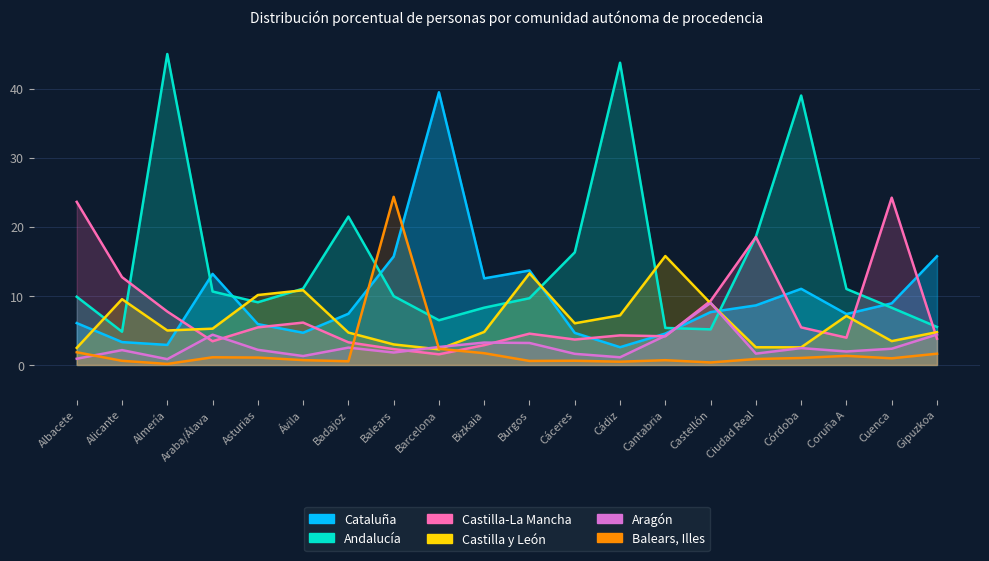

Reading left to right, extract all data points from this chart.

Cataluña: Albacete=6.1	Alicante=3.3	Almería=2.9	Araba/Álava=13.2	Asturias=5.9	Ávila=4.7	Badajoz=7.4	Balears=15.7	Barcelona=39.5	Bizkaia=12.5	Burgos=13.7	Cáceres=4.6	Cádiz=2.6	Cantabria=4.5	Castellón=7.7	Ciudad Real=8.6	Córdoba=11.0	Coruña A=7.4	Cuenca=8.9	Gipuzkoa=15.7
Andalucía: Albacete=9.9	Alicante=4.8	Almería=45.0	Araba/Álava=10.6	Asturias=9.1	Ávila=11.1	Badajoz=21.5	Balears=10.0	Barcelona=6.5	Bizkaia=8.3	Burgos=9.7	Cáceres=16.3	Cádiz=43.7	Cantabria=5.4	Castellón=5.2	Ciudad Real=18.6	Córdoba=39.0	Coruña A=11.0	Cuenca=8.3	Gipuzkoa=5.5
Castilla-La Mancha: Albacete=23.6	Alicante=12.7	Almería=7.7	Araba/Álava=3.4	Asturias=5.4	Ávila=6.1	Badajoz=3.3	Balears=2.3	Barcelona=1.5	Bizkaia=2.9	Burgos=4.5	Cáceres=3.7	Cádiz=4.3	Cantabria=4.2	Castellón=9.3	Ciudad Real=18.5	Córdoba=5.4	Coruña A=4.0	Cuenca=24.2	Gipuzkoa=3.8
Castilla y León: Albacete=2.5	Alicante=9.5	Almería=5.0	Araba/Álava=5.2	Asturias=10.1	Ávila=10.8	Badajoz=4.7	Balears=3.0	Barcelona=2.3	Bizkaia=4.8	Burgos=13.2	Cáceres=6.0	Cádiz=7.2	Cantabria=15.8	Castellón=8.9	Ciudad Real=2.6	Córdoba=2.5	Coruña A=7.1	Cuenca=3.5	Gipuzkoa=4.8
Aragón: Albacete=0.9	Alicante=2.1	Almería=0.8	Araba/Álava=4.4	Asturias=2.2	Ávila=1.3	Badajoz=2.5	Balears=1.8	Barcelona=2.6	Bizkaia=3.2	Burgos=3.2	Cáceres=1.6	Cádiz=1.1	Cantabria=4.2	Castellón=9.0	Ciudad Real=1.6	Córdoba=2.4	Coruña A=1.9	Cuenca=2.4	Gipuzkoa=4.4
Balears, Illes: Albacete=1.8	Alicante=0.6	Almería=0.1	Araba/Álava=1.1	Asturias=1.1	Ávila=0.7	Badajoz=0.5	Balears=24.3	Barcelona=2.3	Bizkaia=1.7	Burgos=0.6	Cáceres=0.6	Cádiz=0.5	Cantabria=0.7	Castellón=0.4	Ciudad Real=0.9	Córdoba=1.0	Coruña A=1.3	Cuenca=1.0	Gipuzkoa=1.6